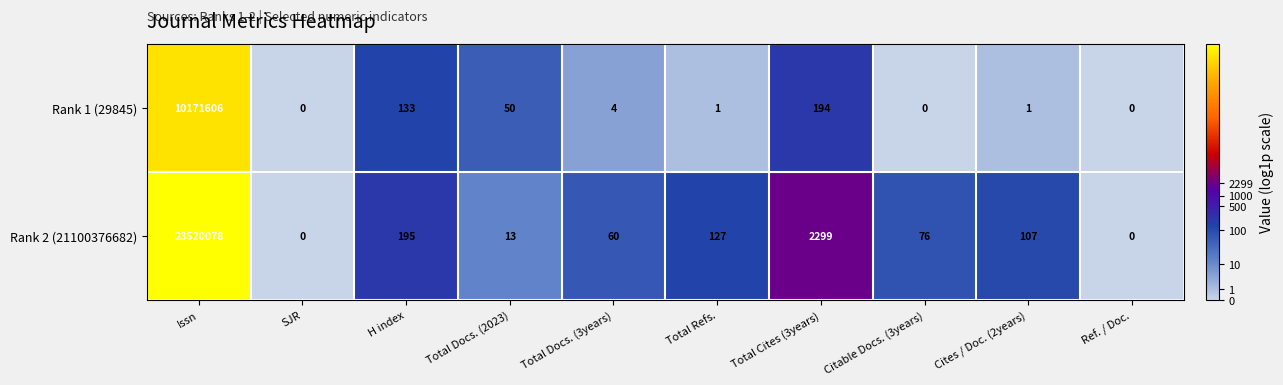

What is the maximum value for Rank 1 (29845)?

10171606